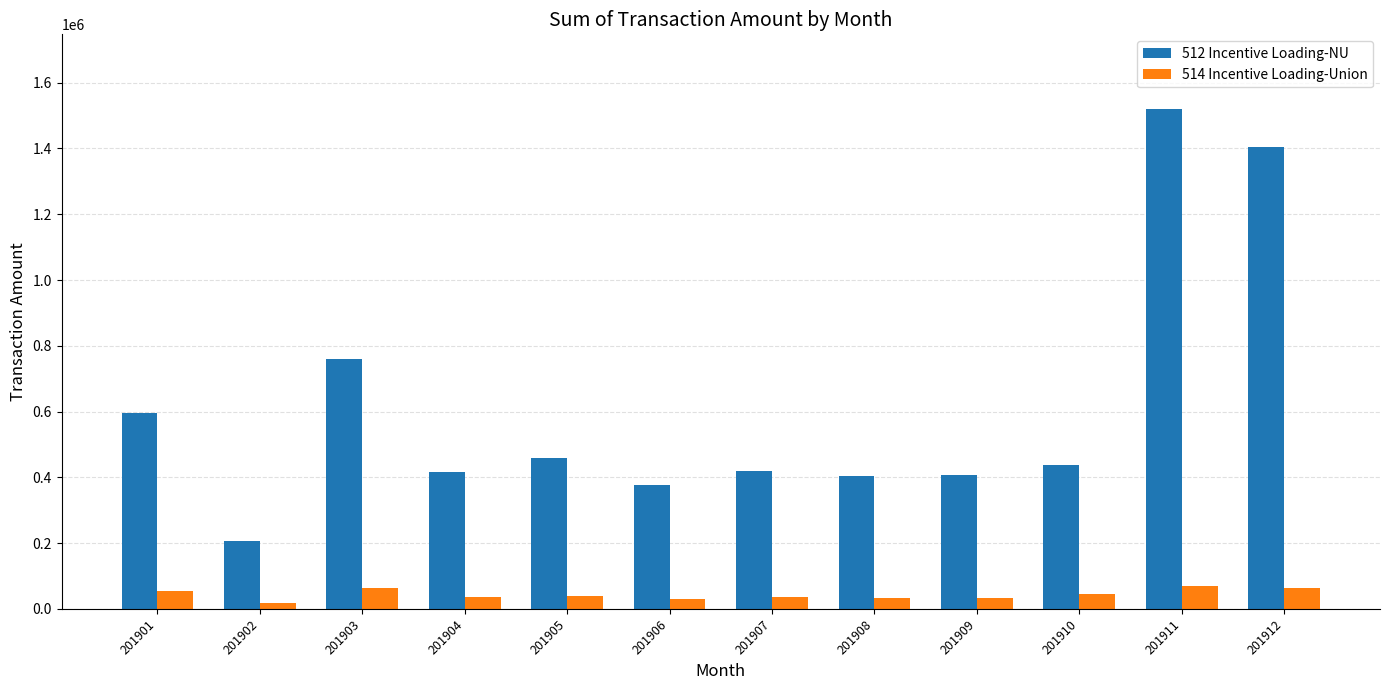

Is it true that 514 Incentive Loading-Union equals 35134.8 at 201907?

True